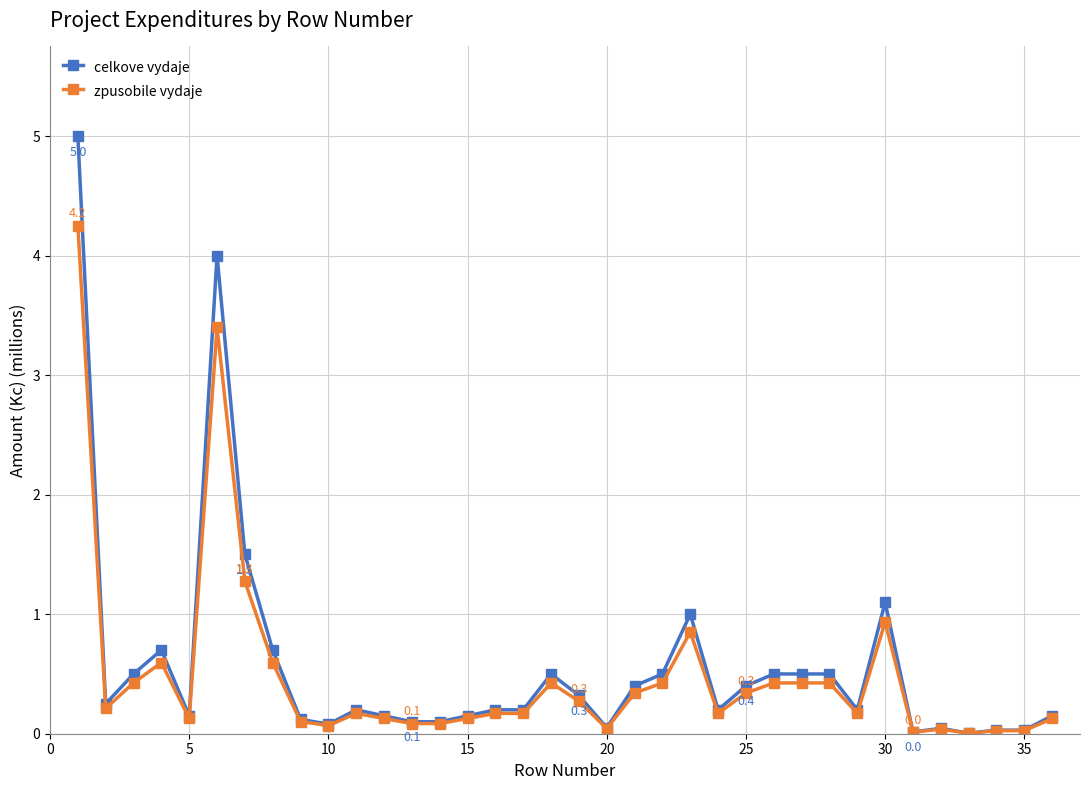

Rank the series by their maximum value, from lowest to highest.

zpusobile vydaje, celkove vydaje